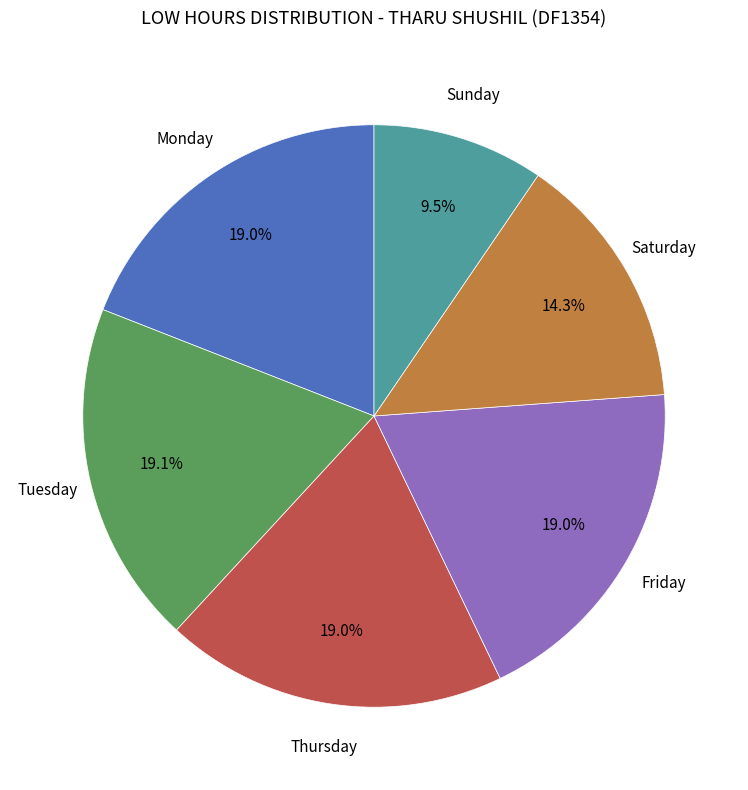

Combined, do Thursday and Sunday account for over 50%?

No